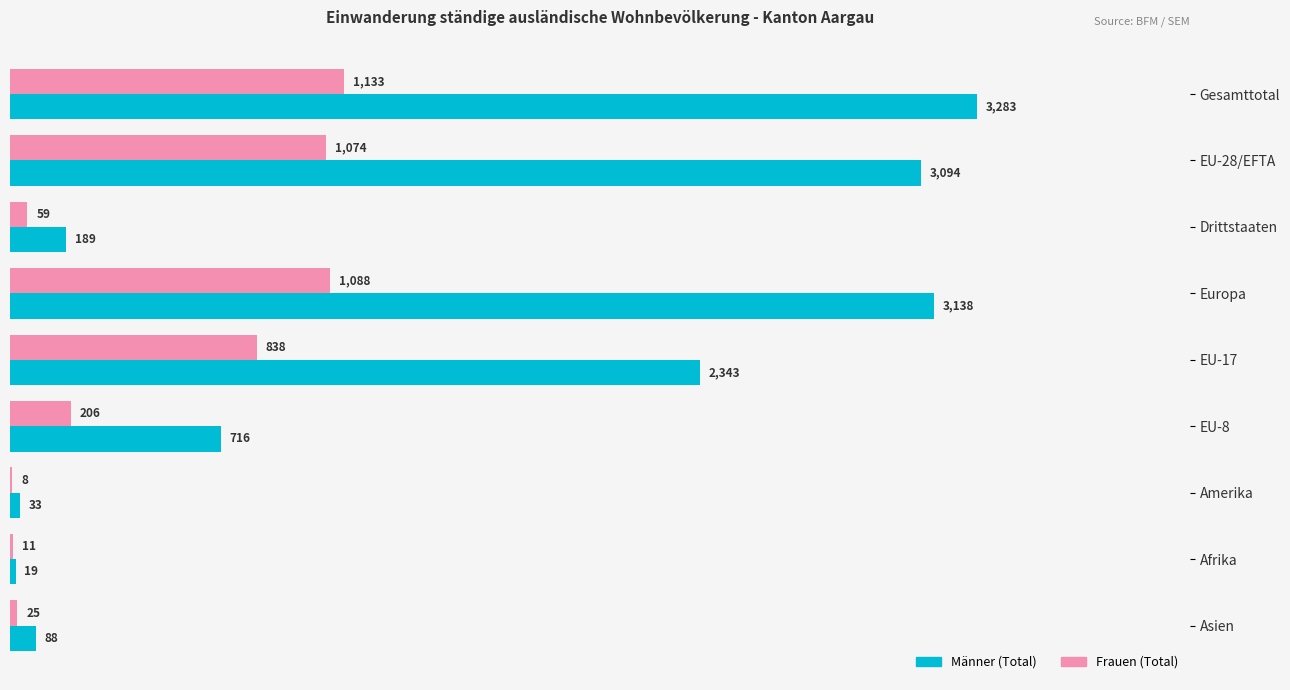

What is the sum of the Männer (Total) values at Asien and Europa?

3226